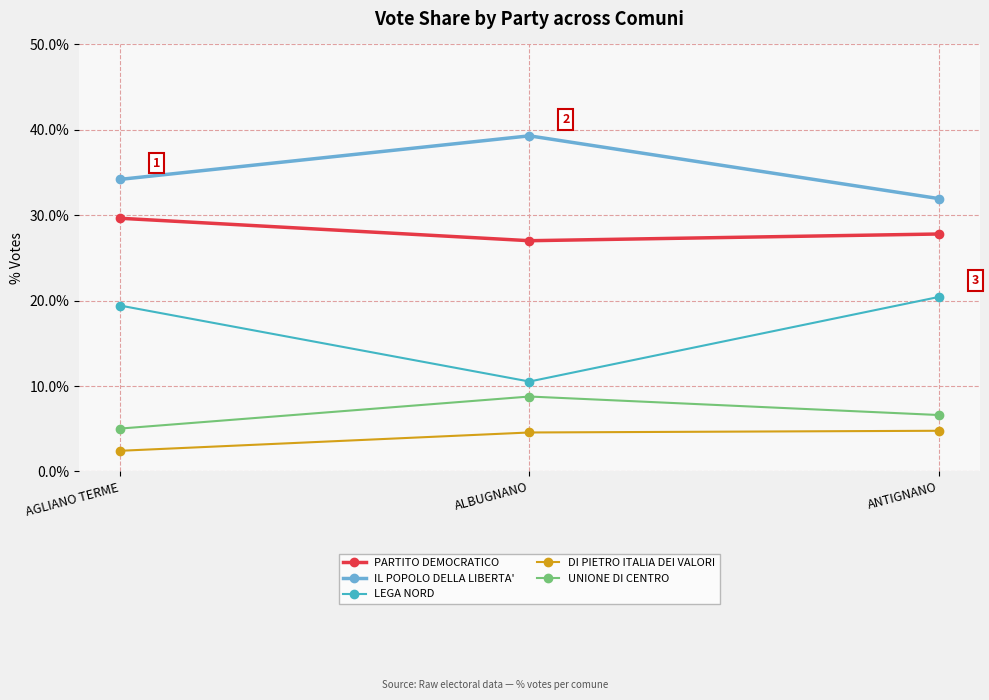

What is the value of the DI PIETRO ITALIA DEI VALORI point at the 1st from the left?

2.4